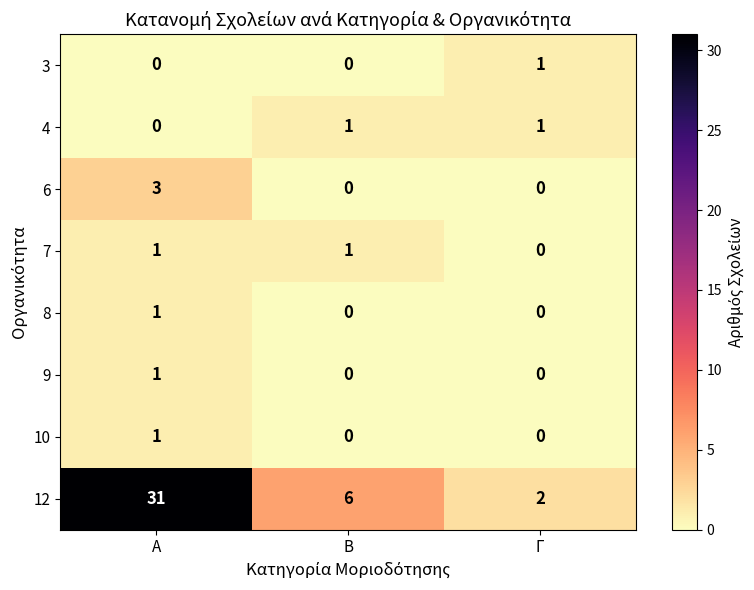

Reading right to left, list all the values displayed in this chart.

3: 1	0	0
4: 1	1	0
6: 0	0	3
7: 0	1	1
8: 0	0	1
9: 0	0	1
10: 0	0	1
12: 2	6	31